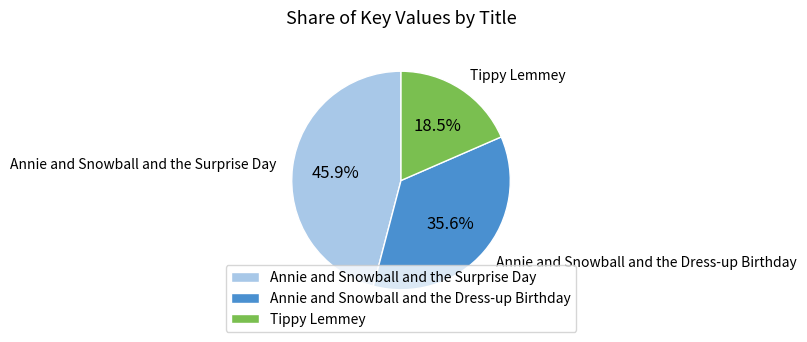

Is there any slice that represents more than half of the pie?

No